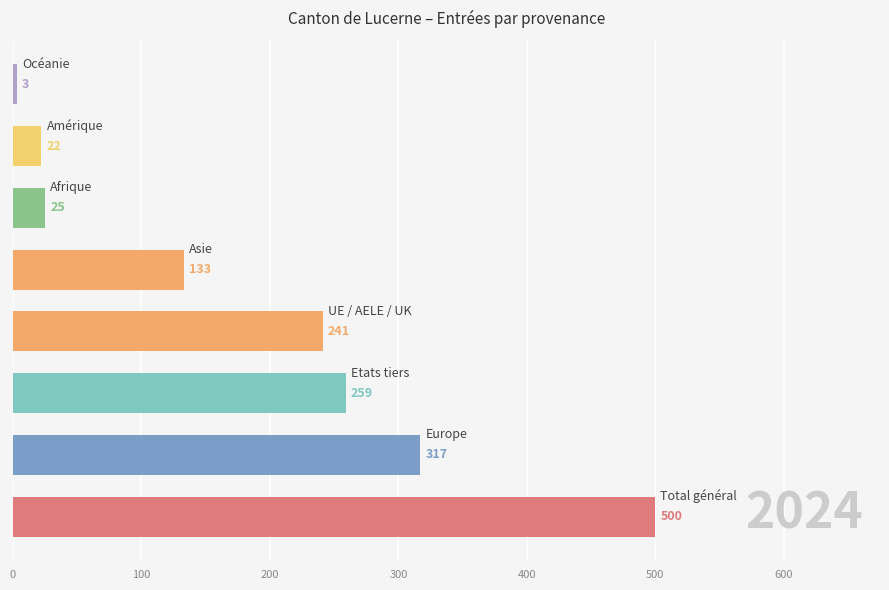

Reading bottom to top, what are all the values shown in this chart?

500	317	259	241	133	25	22	3